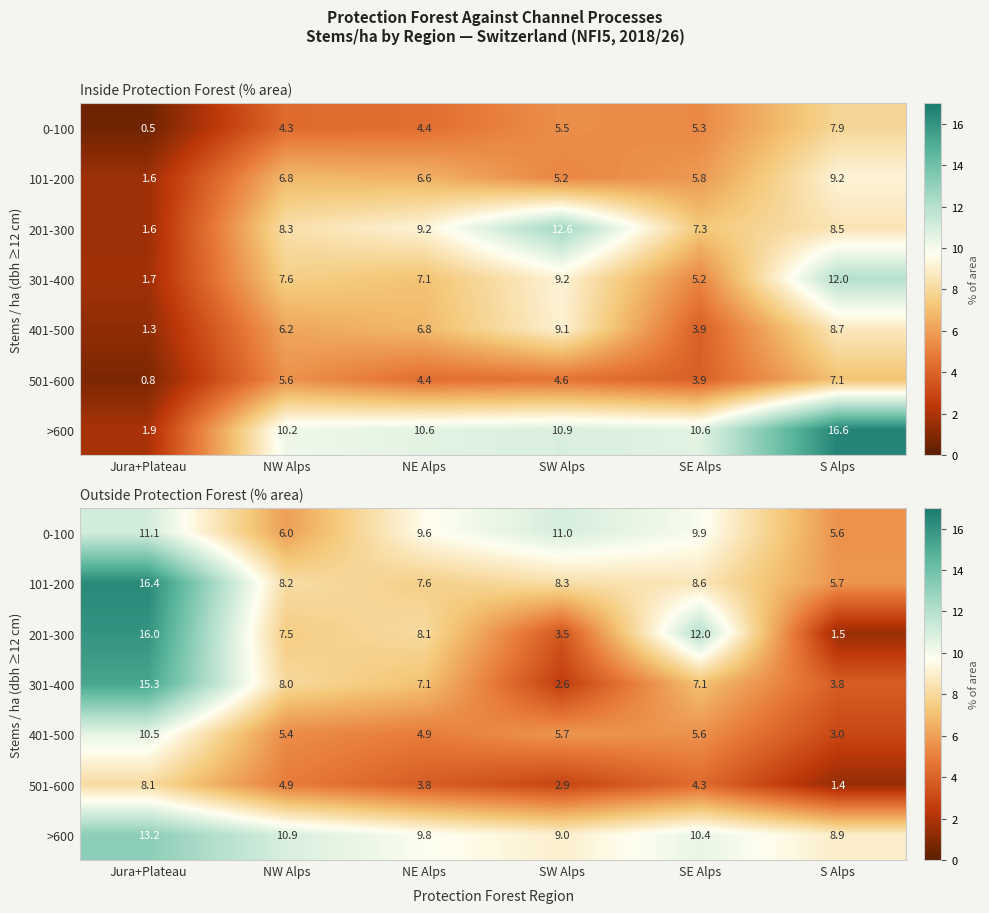

What is the maximum value for 101-200?

16.4